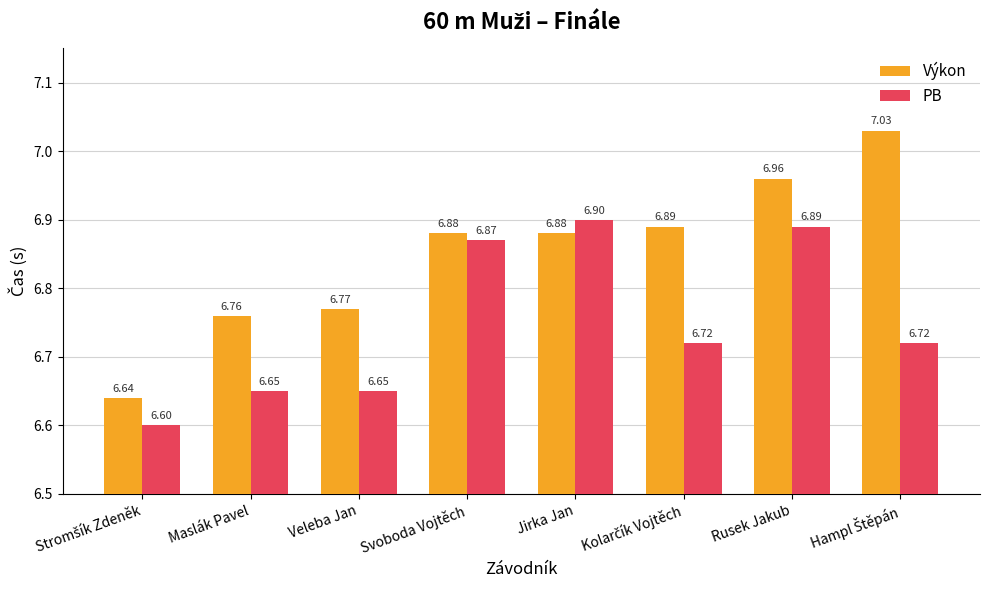

At Svoboda Vojtěch, list the series in order from largest to smallest.

Výkon, PB